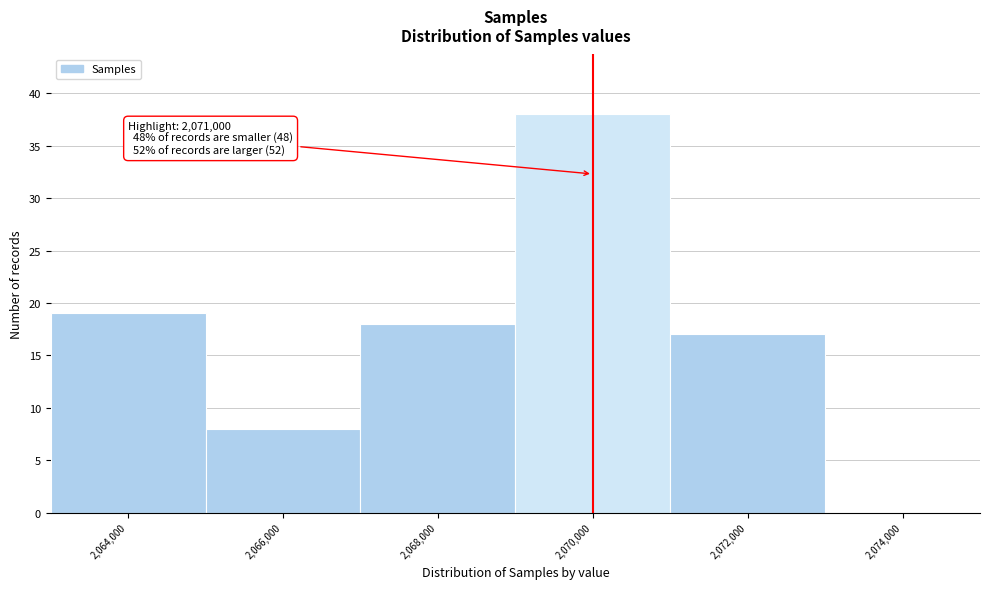

Reading left to right, extract all data points from this chart.

2,064,000=19	2,066,000=8	2,068,000=18	2,070,000=38	2,072,000=17	2,074,000=0